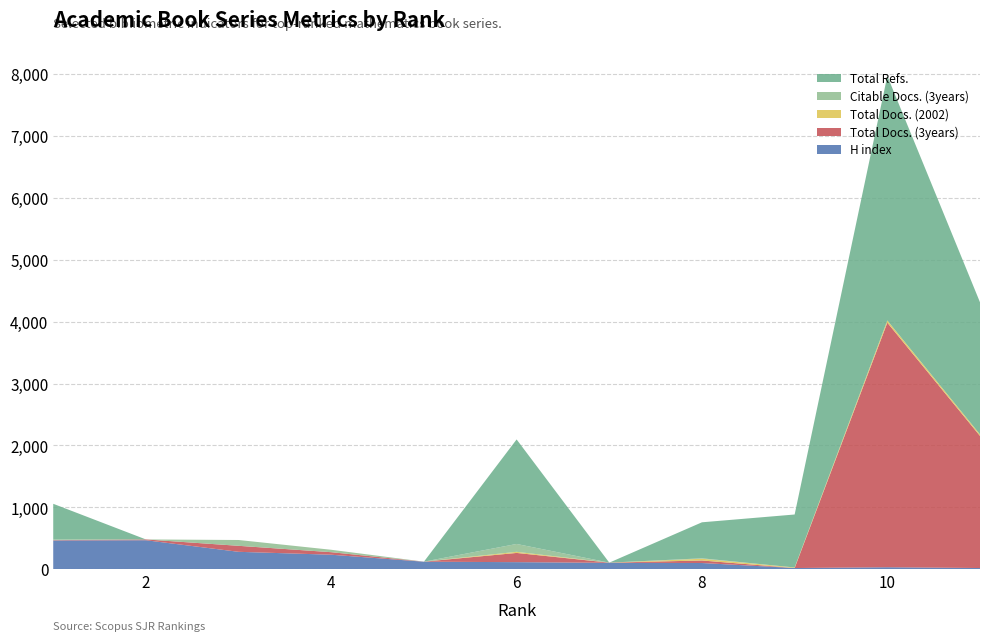

Reading left to right, transcribe all the data shown in this chart.

H index: 465	468	281	234	121	114	103	100	19	32	19
Total Docs. (3years): 5	13	97	41	1	149	3	41	0	3952	2135
Total Docs. (2002): 4	0	0	0	0	18	0	28	9	35	24
Total Refs.: 579	0	0	0	0	1689	0	582	856	3952	2135
Citable Docs. (3years): 4	0	94	39	0	127	0	7	0	0	0